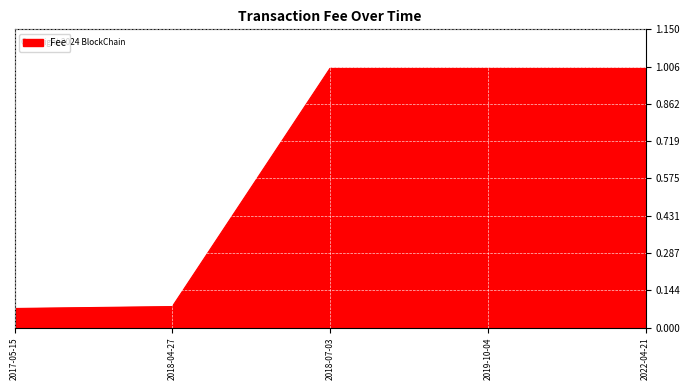

What position from the right is 2018-04-27?

4